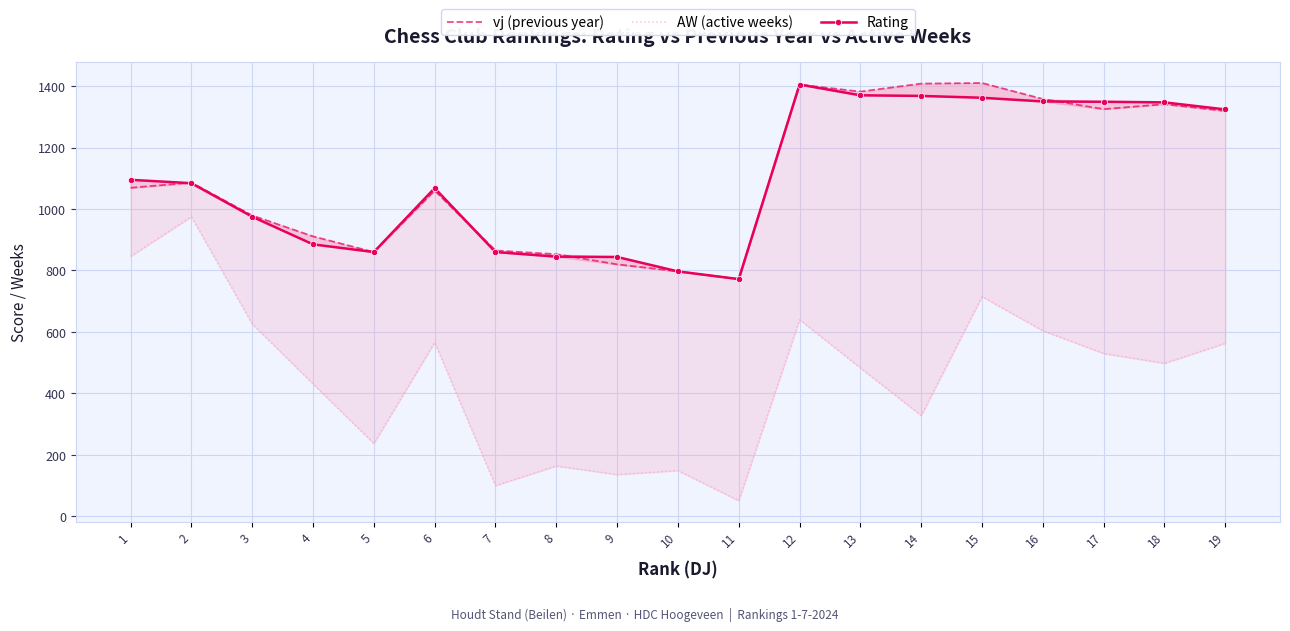

The Rating series shows 860 at 5. True or false?

True